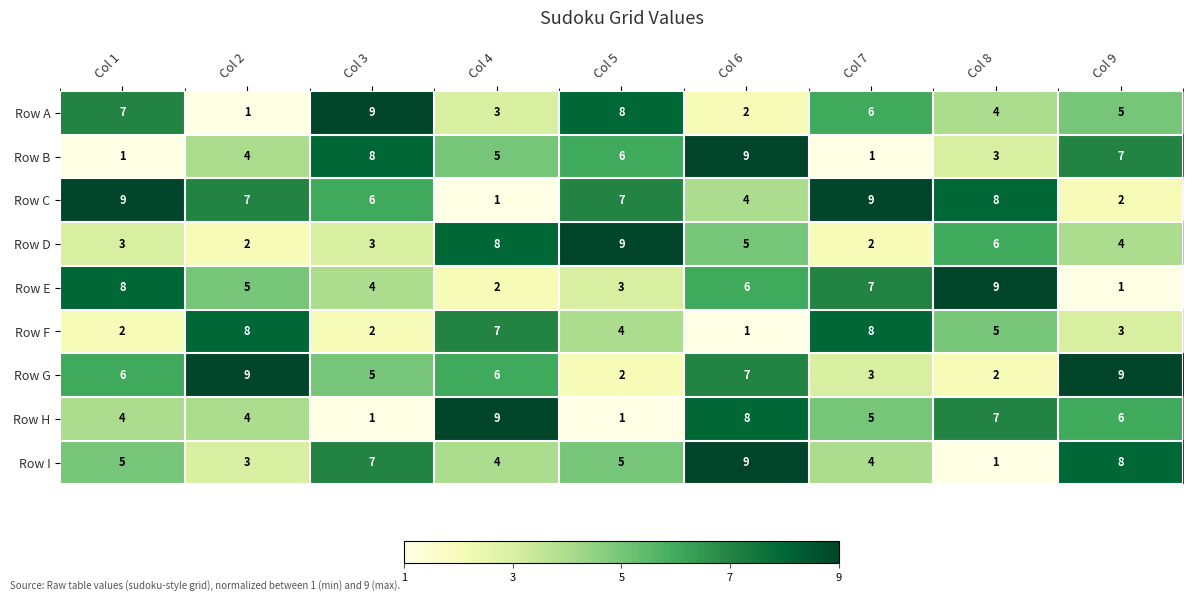

What is the spread (max minus min) of values at Col 2?

8